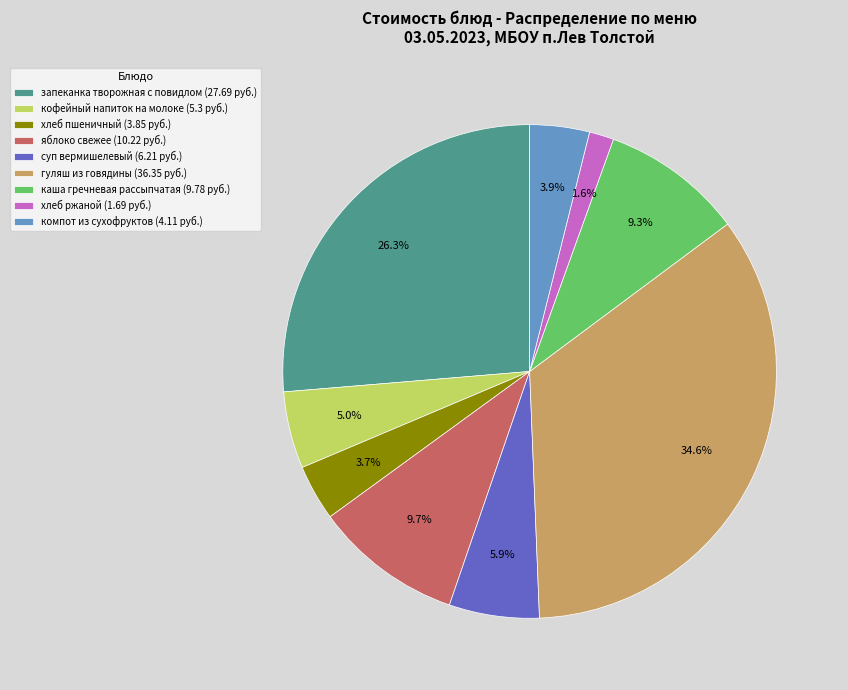

How many segments does this pie chart have?

9